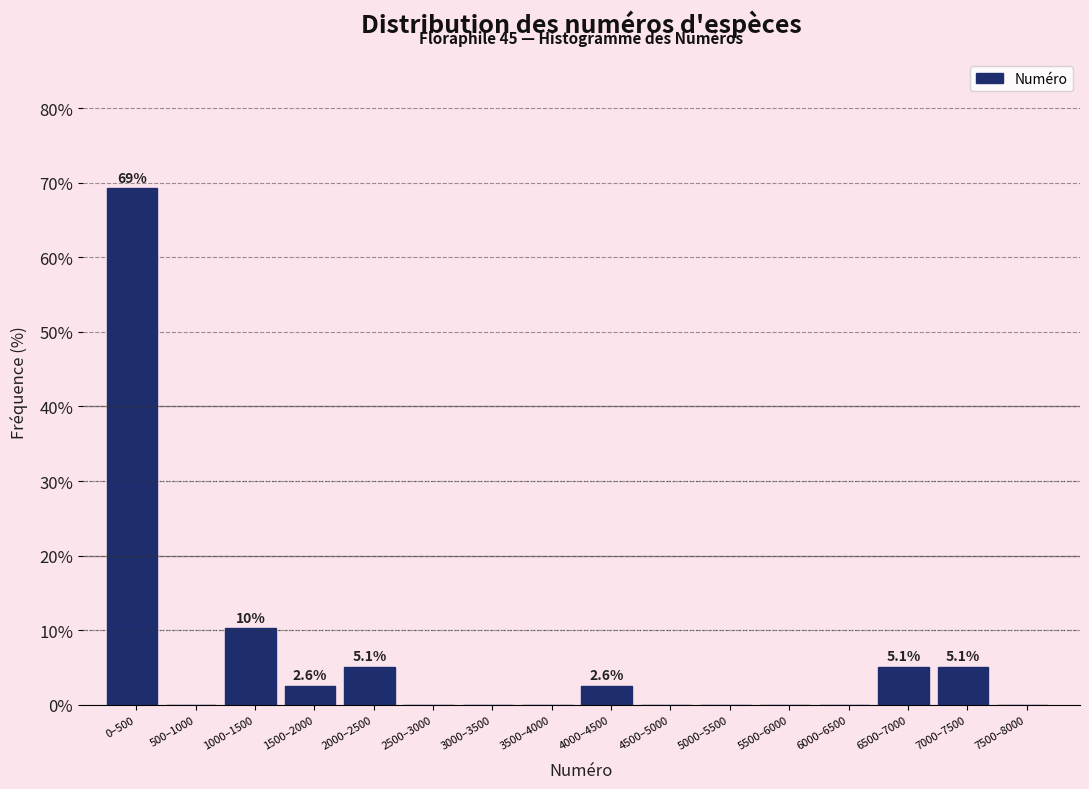

Reading left to right, transcribe all the data shown in this chart.

0–500=69.2	500–1000=0.0	1000–1500=10.3	1500–2000=2.6	2000–2500=5.1	2500–3000=0.0	3000–3500=0.0	3500–4000=0.0	4000–4500=2.6	4500–5000=0.0	5000–5500=0.0	5500–6000=0.0	6000–6500=0.0	6500–7000=5.1	7000–7500=5.1	7500–8000=0.0